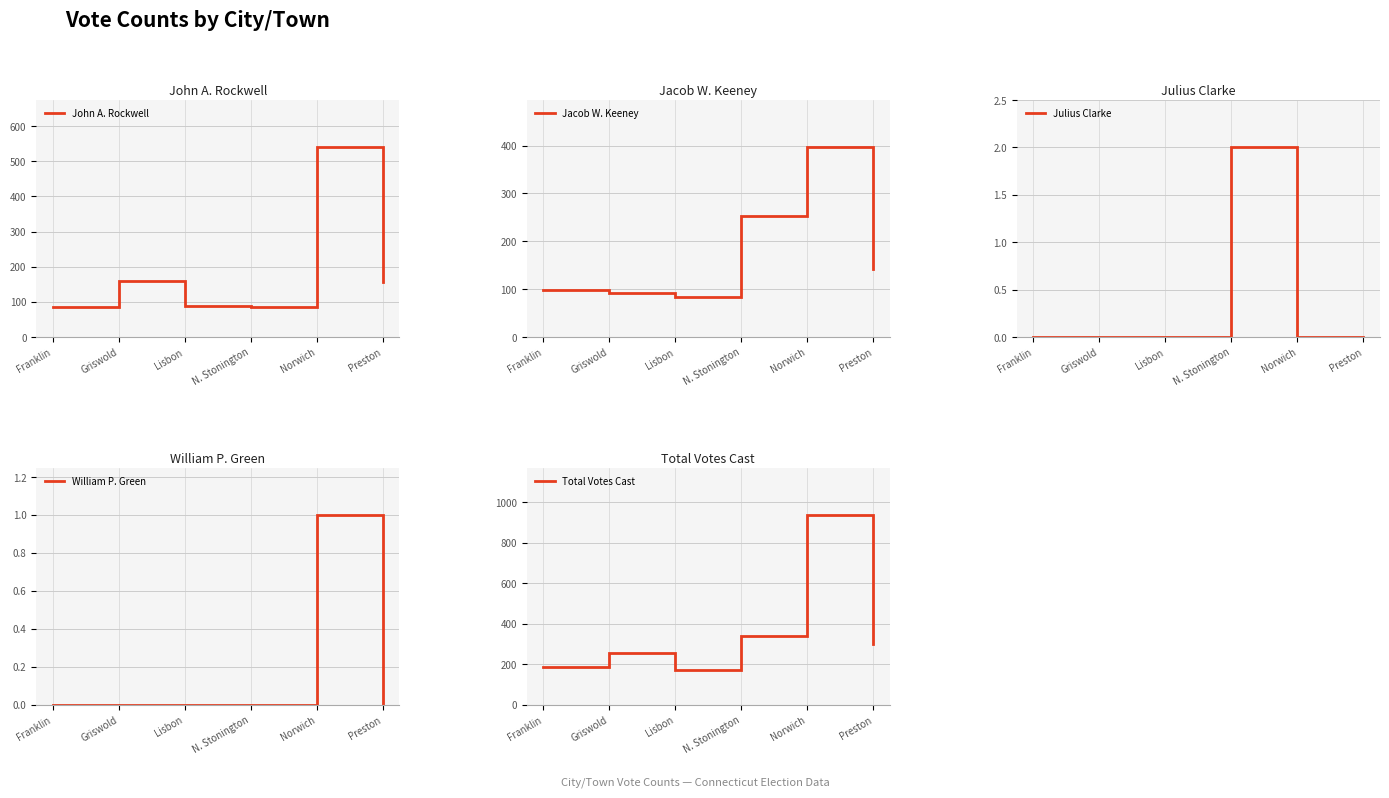

At how many categories does at least one series exceed 610?

1